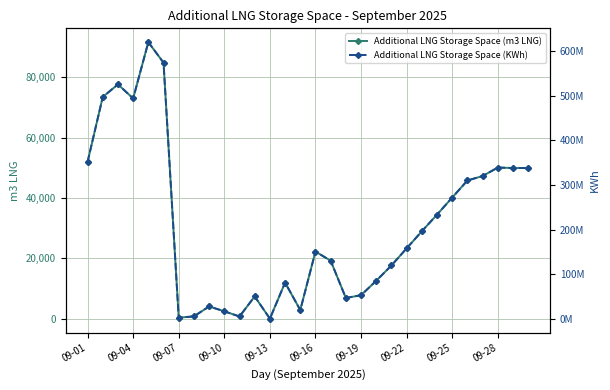

Where does the Additional LNG Storage Space (KWh) series first go above 157867531?

09-01